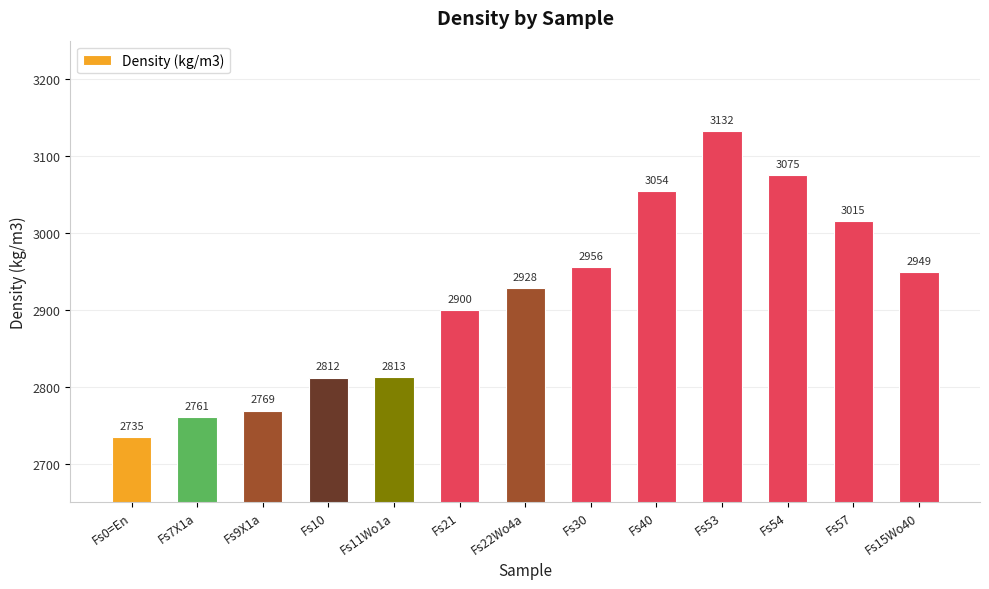

What is the sum of all values?

37899